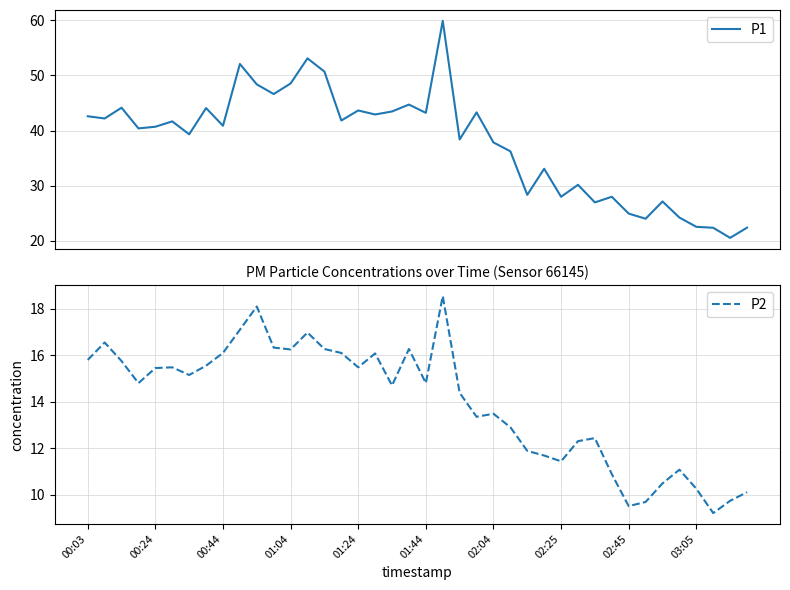

Which series has the largest range (max minus min)?

P1